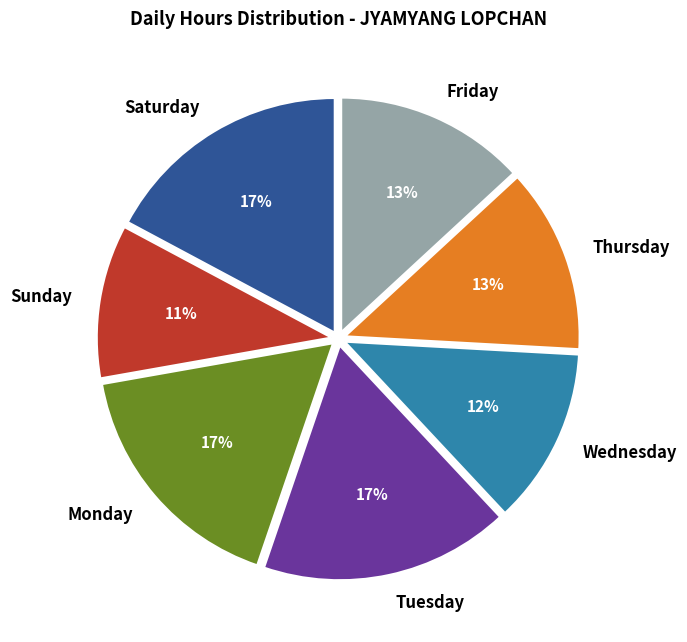

Which category has the smallest portion of the pie?

Sunday